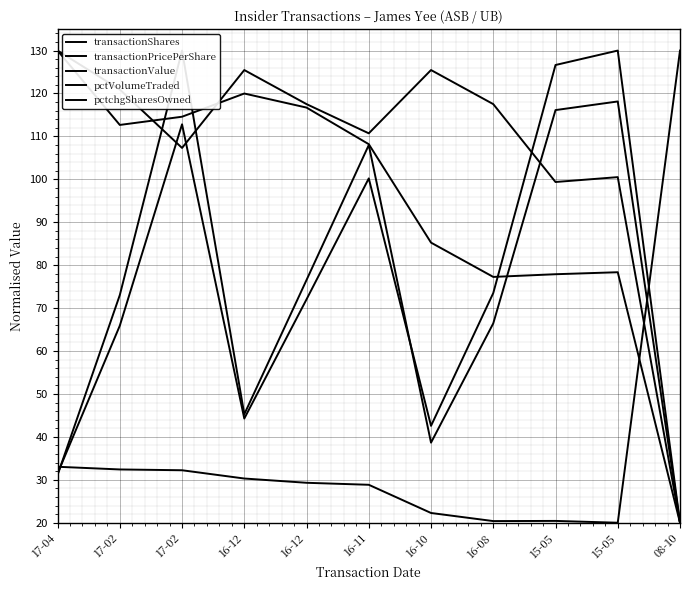

At 15-05, list the series in order from smallest to largest.

transactionPricePerShare, pctVolumeTraded, pctchgSharesOwned, transactionValue, transactionShares